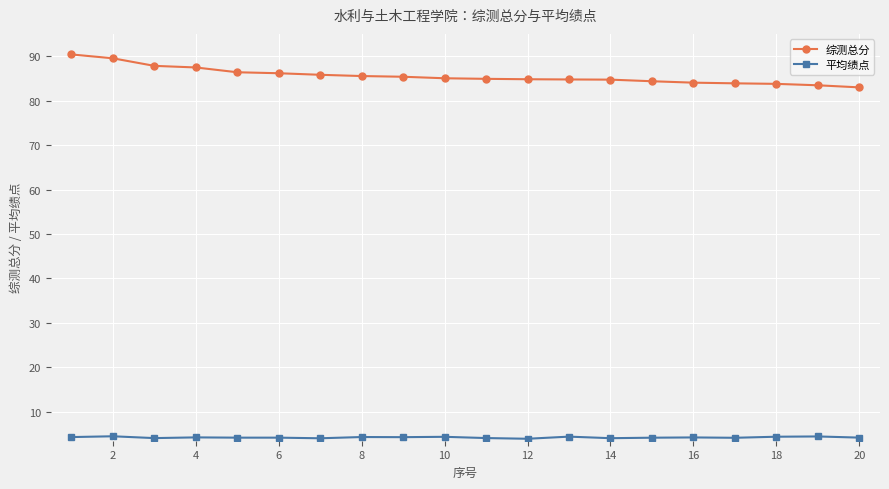

At how many categories does at least one series exceed 50?

20